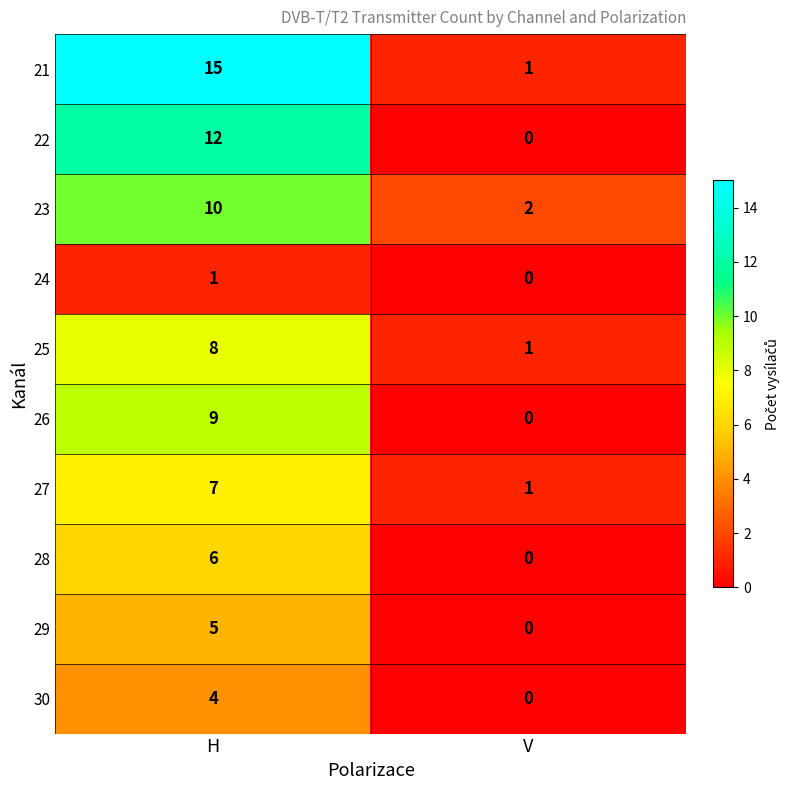

List the series in order of their peak value, lowest first.

24, 30, 29, 28, 27, 25, 26, 23, 22, 21